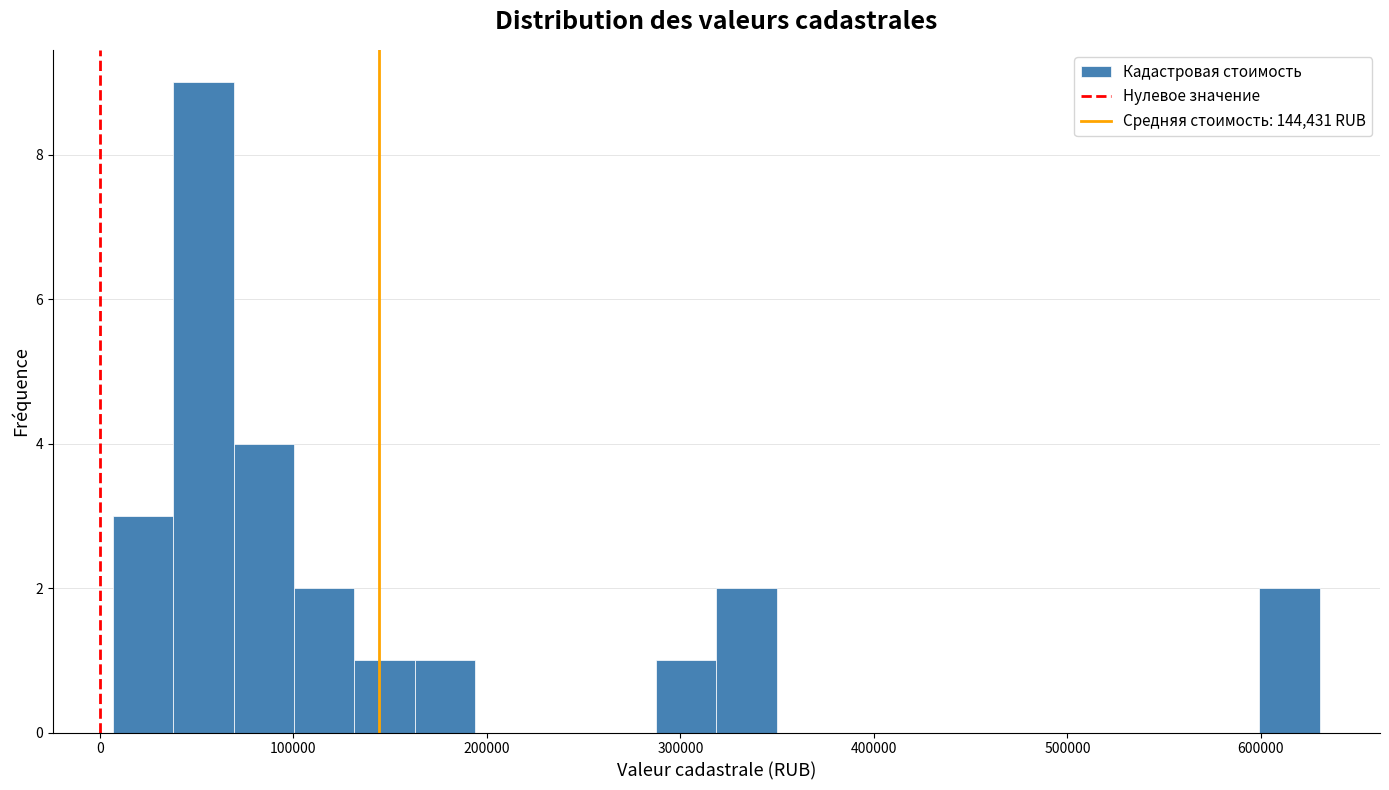

Around what value on the x-axis is the tallest bar? Give the approximate position of its centre, as read against the axis.

50000